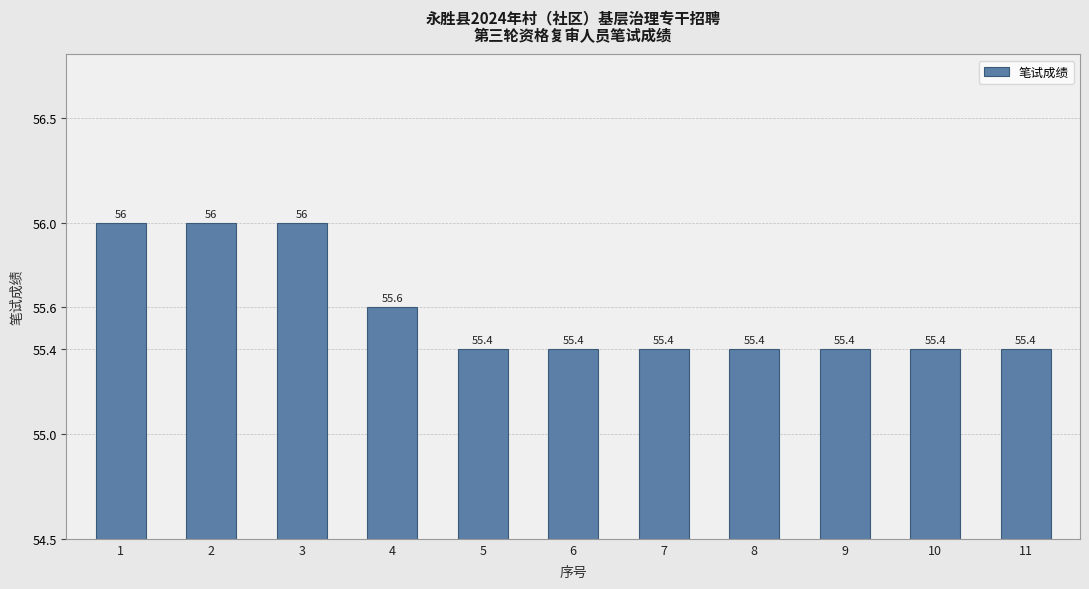

What is the ratio of the value at 11 to the value at 1?

1.0